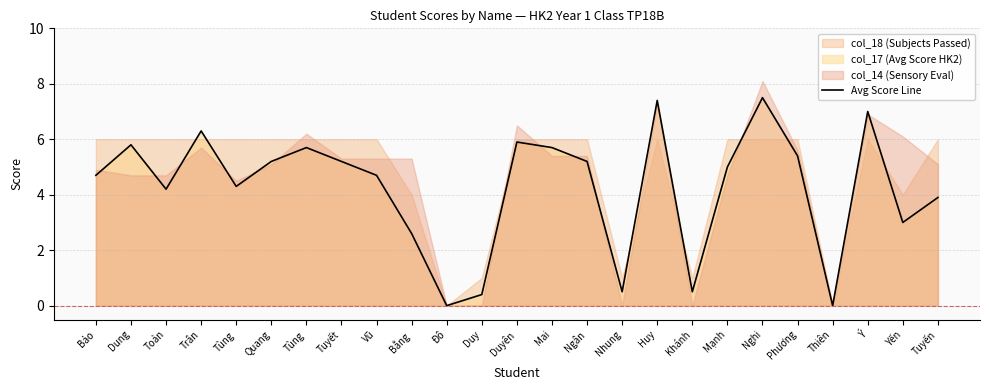

How many values are below 5?

12